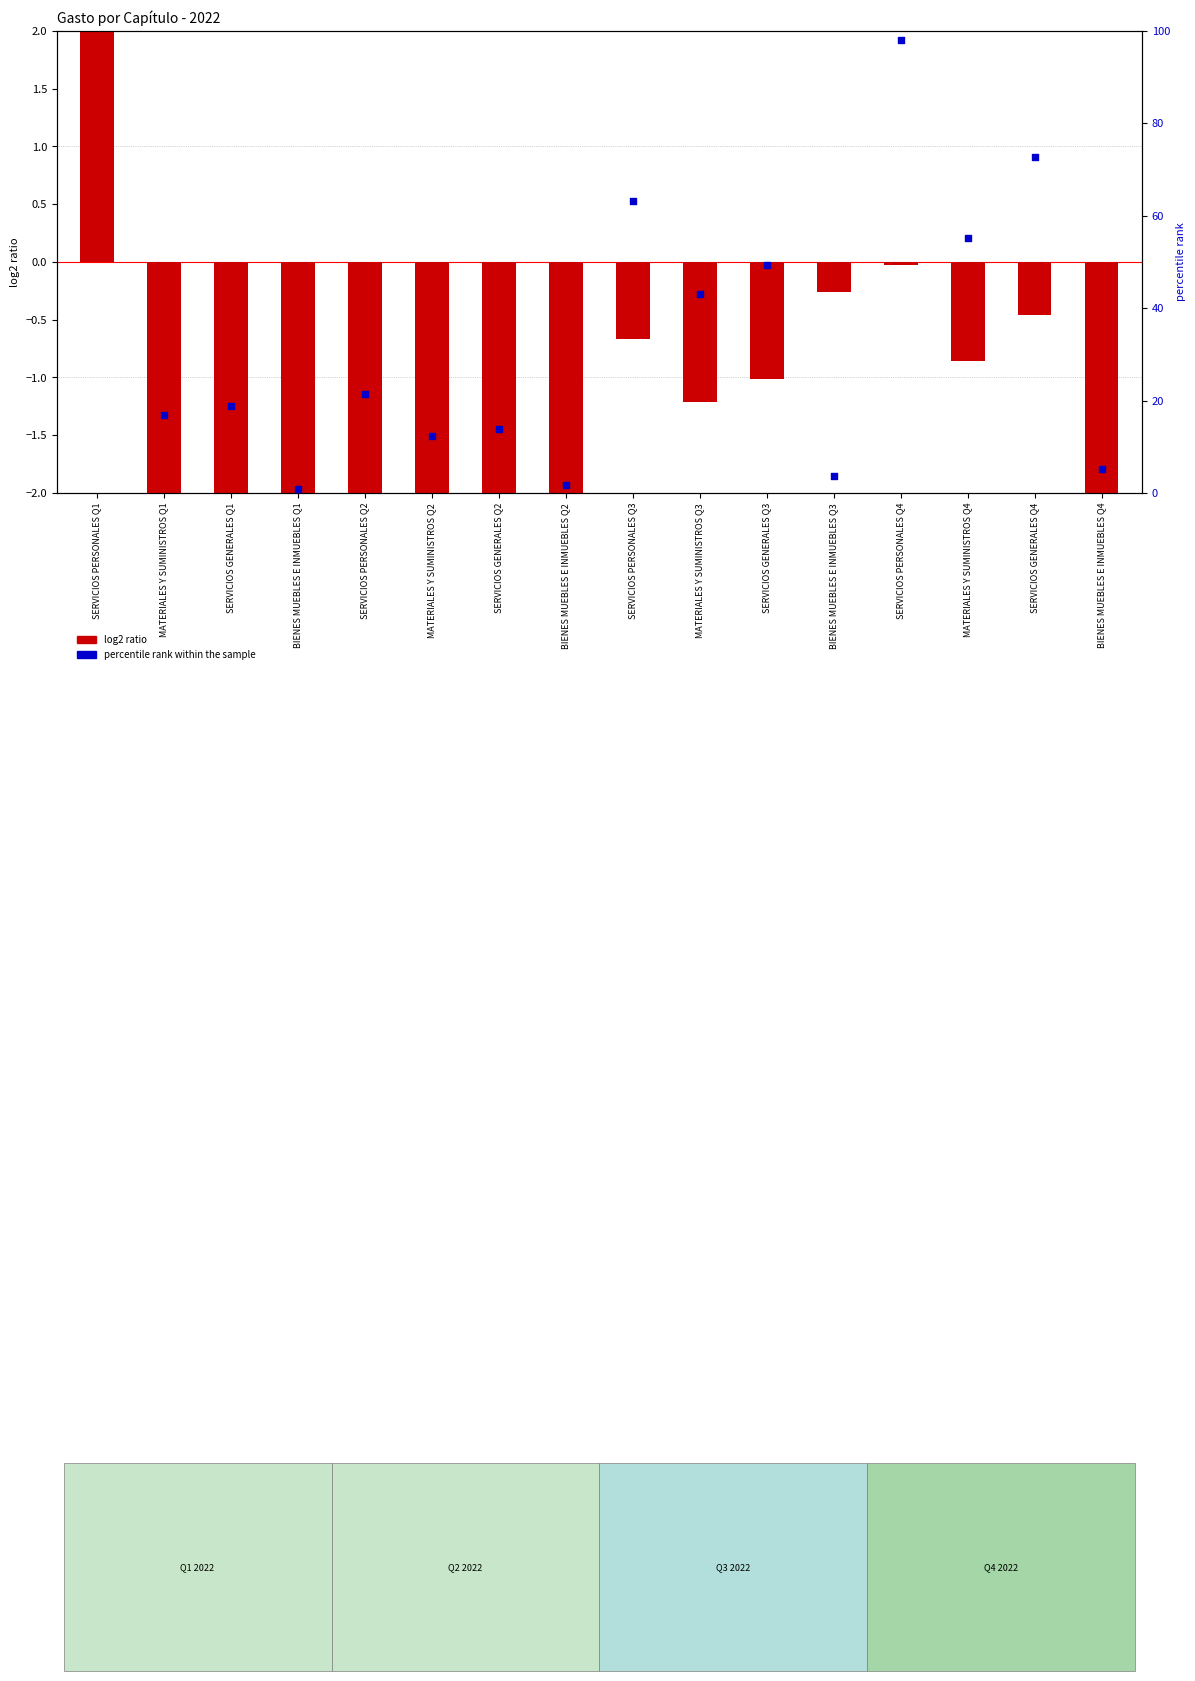

Is the value of log2 ratio at SERVICIOS PERSONALES Q3 greater than the value of percentile rank within the sample at BIENES MUEBLES E INMUEBLES Q1?

No